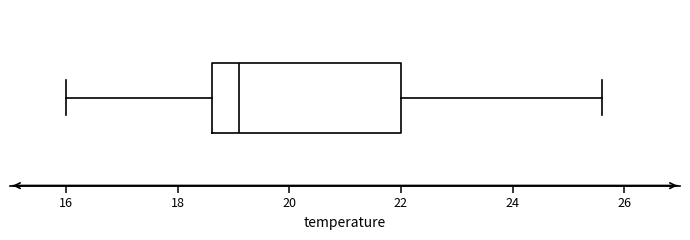

Transcribe this box plot: give where the median line is, the range the box spans, and where the two whiskers end, as read against the x-axis. The values are not printed on the chart, so give them approximately, as read against the axis.

median 19.2, box 18.6 to 22.0, whiskers 16.0 to 25.6